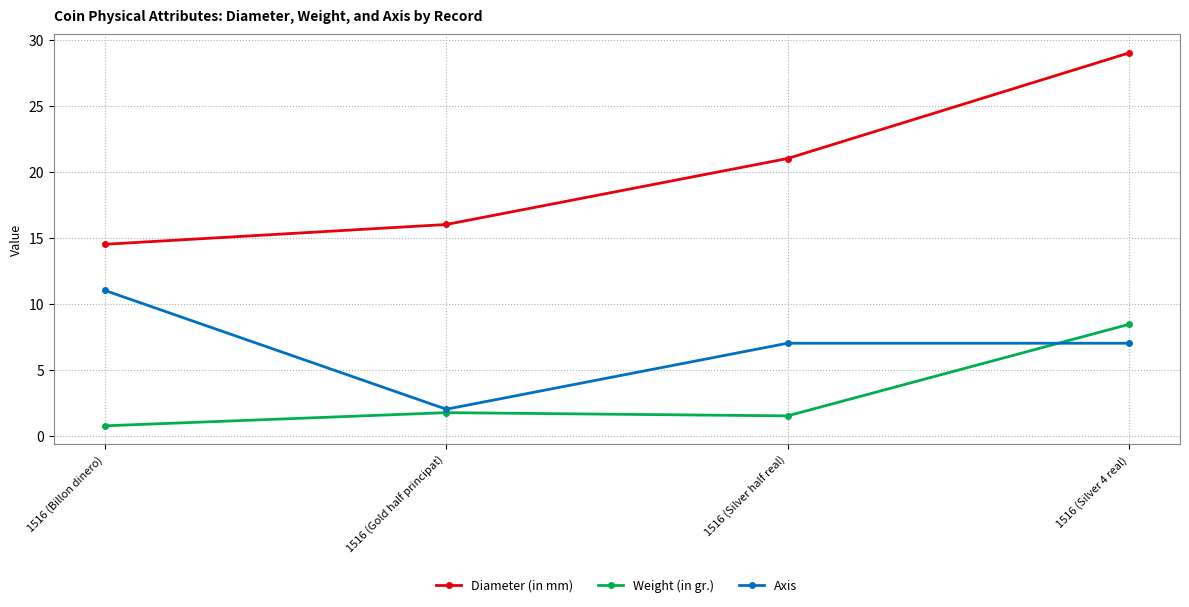

At which label is Diameter (in mm) closest to 21?

1516 (Silver half real)